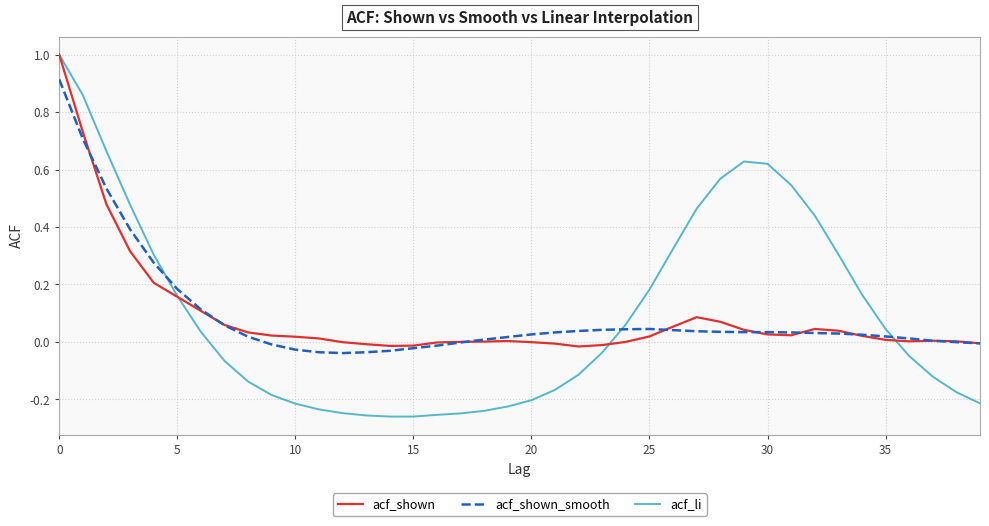

Which series has the widest spread of values?

acf_li